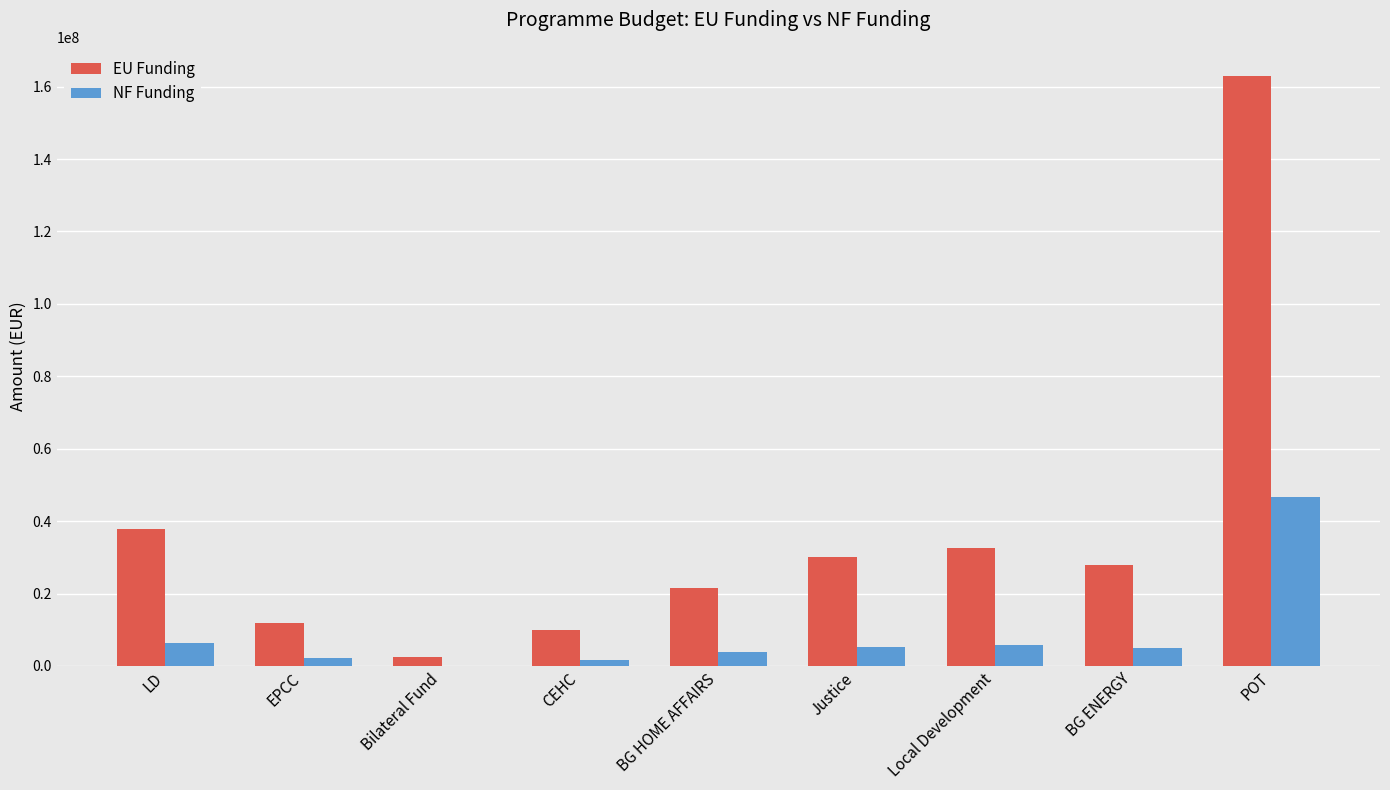

True or false: NF Funding has a value of 6264576.9 at LD.

True